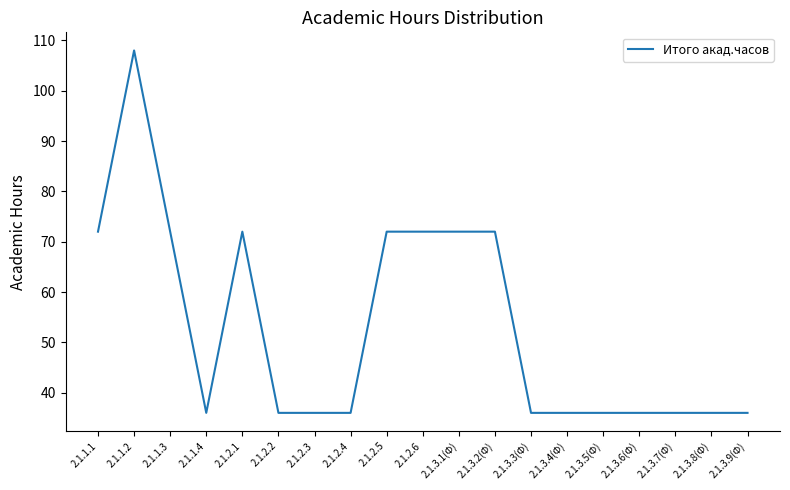

Reading left to right, transcribe all the data shown in this chart.

72	108	72	36	72	36	36	36	72	72	72	72	36	36	36	36	36	36	36